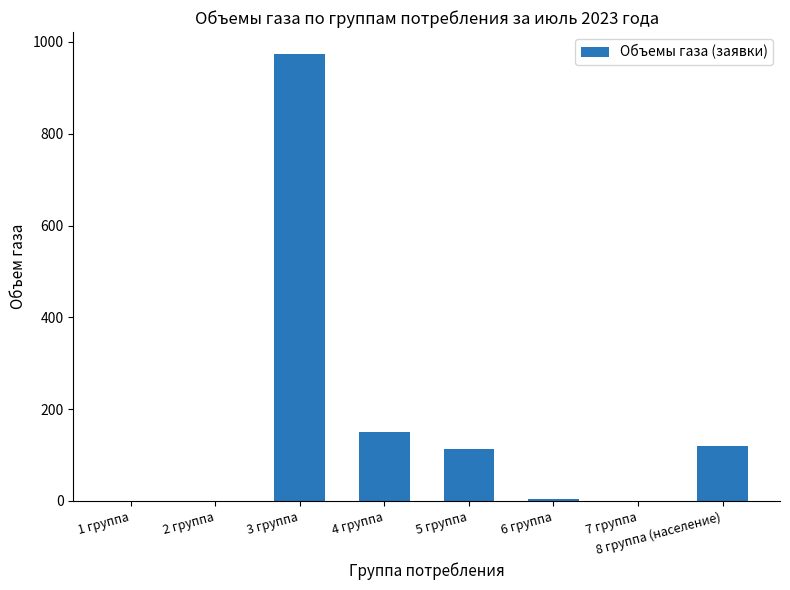

Where does the data first go above 113?

3 группа